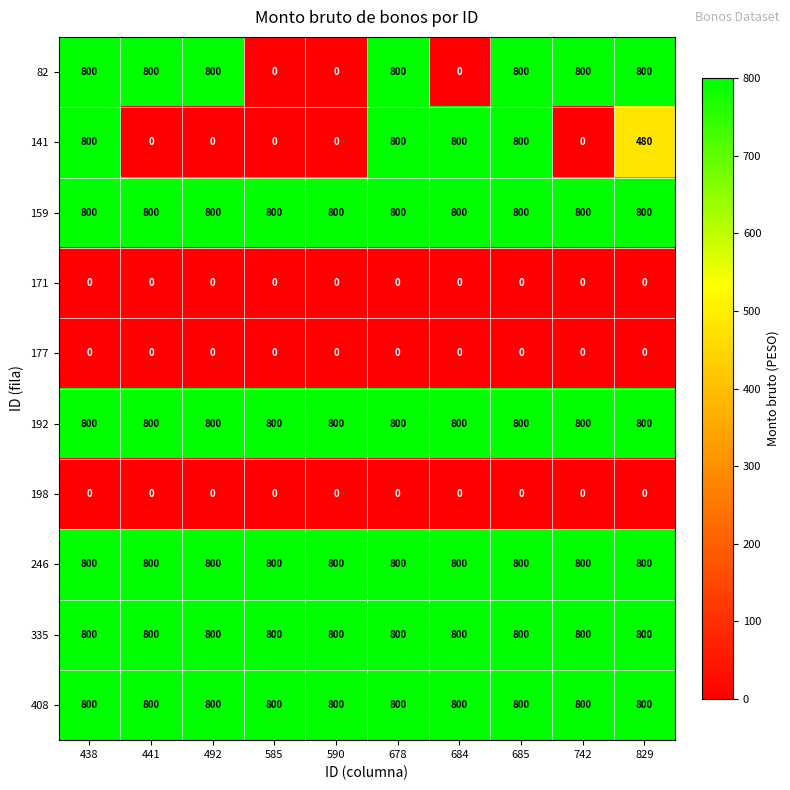

What is the spread (max minus min) of values at 829?

800